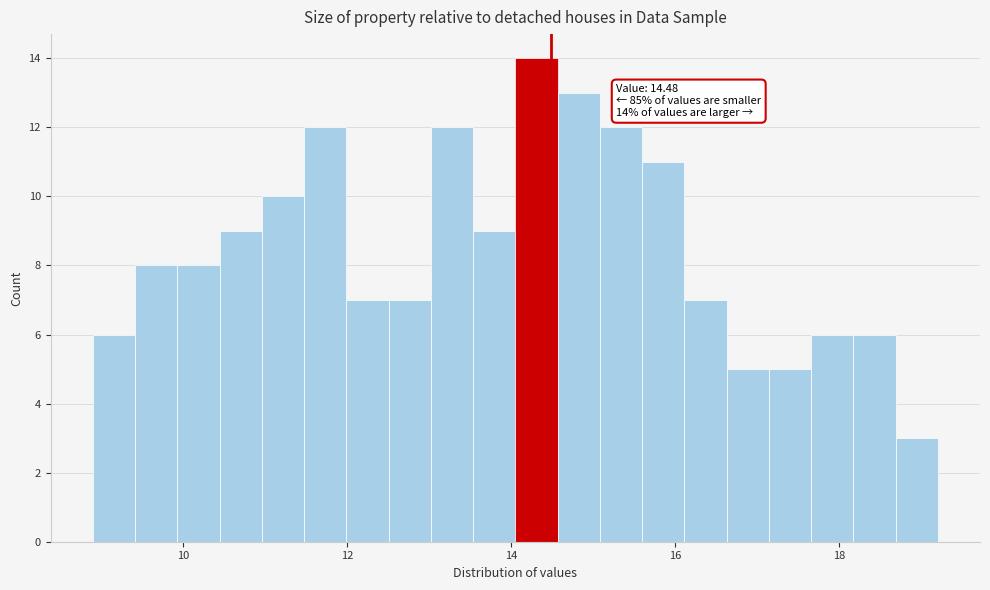

Around what value on the x-axis is the tallest bar? Give the approximate position of its centre, as read against the axis.

14.4